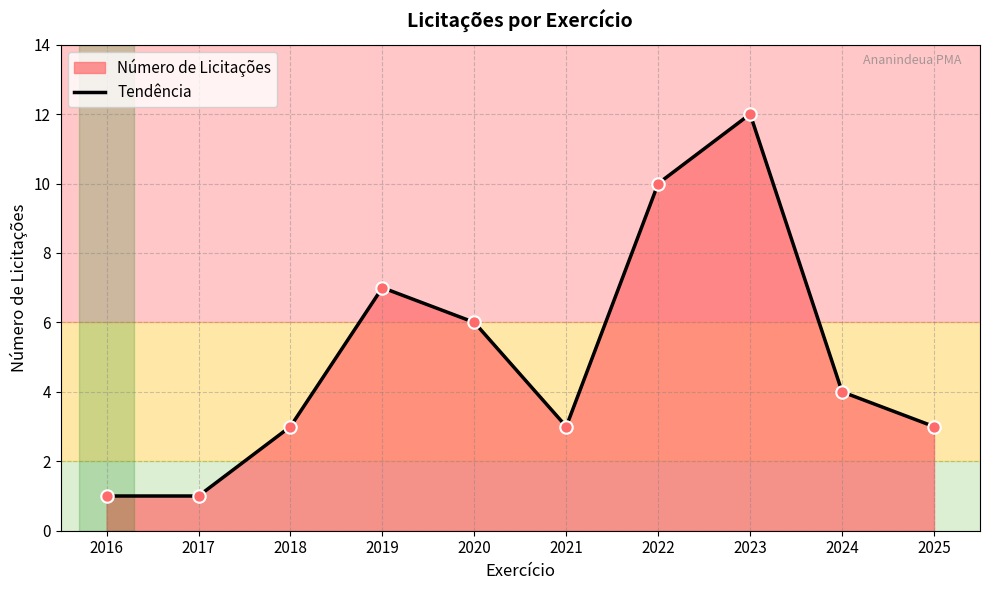

Between 2022 and 2023, which is larger?

2023